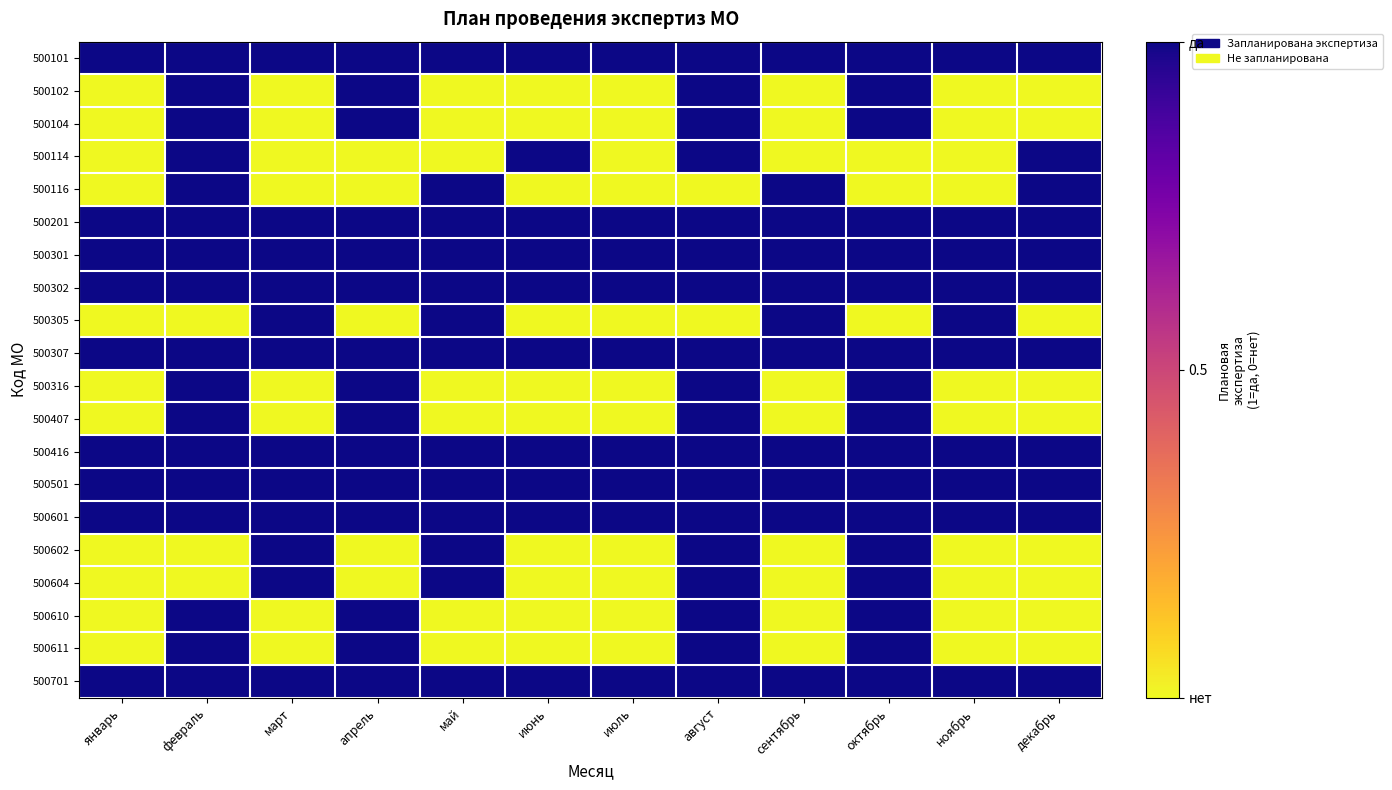

At how many categories does at least one series exceed 0?

12